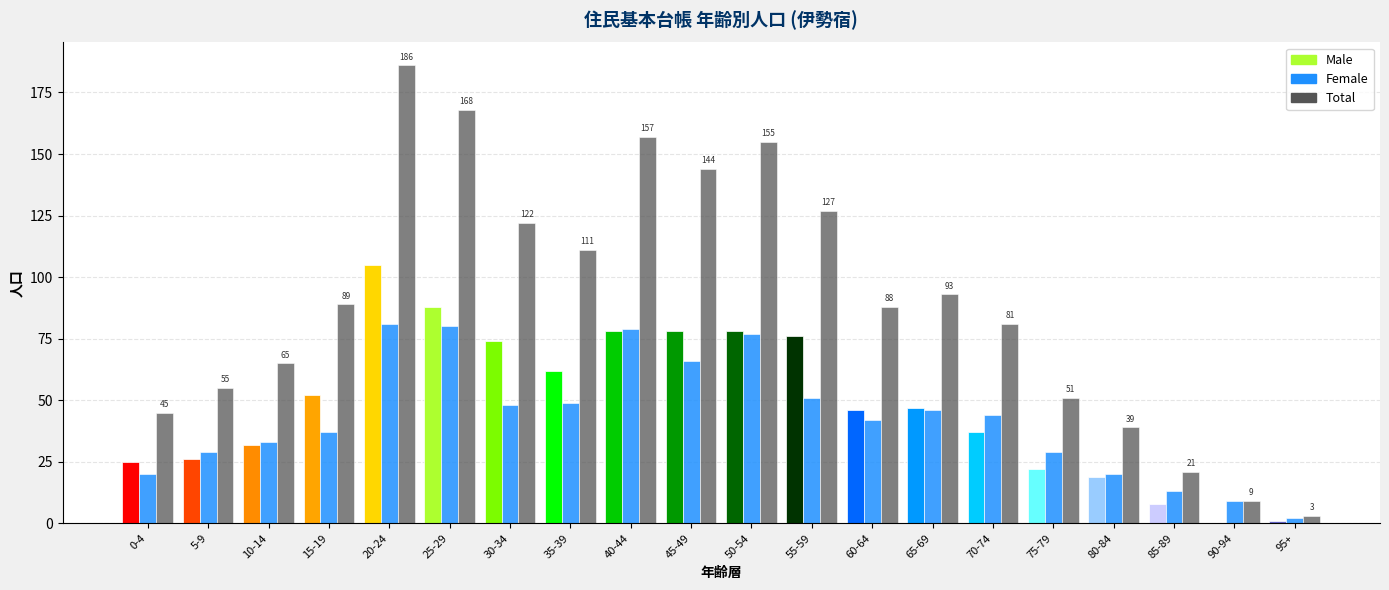

Between 20-24 and 85-89, which is larger?

20-24